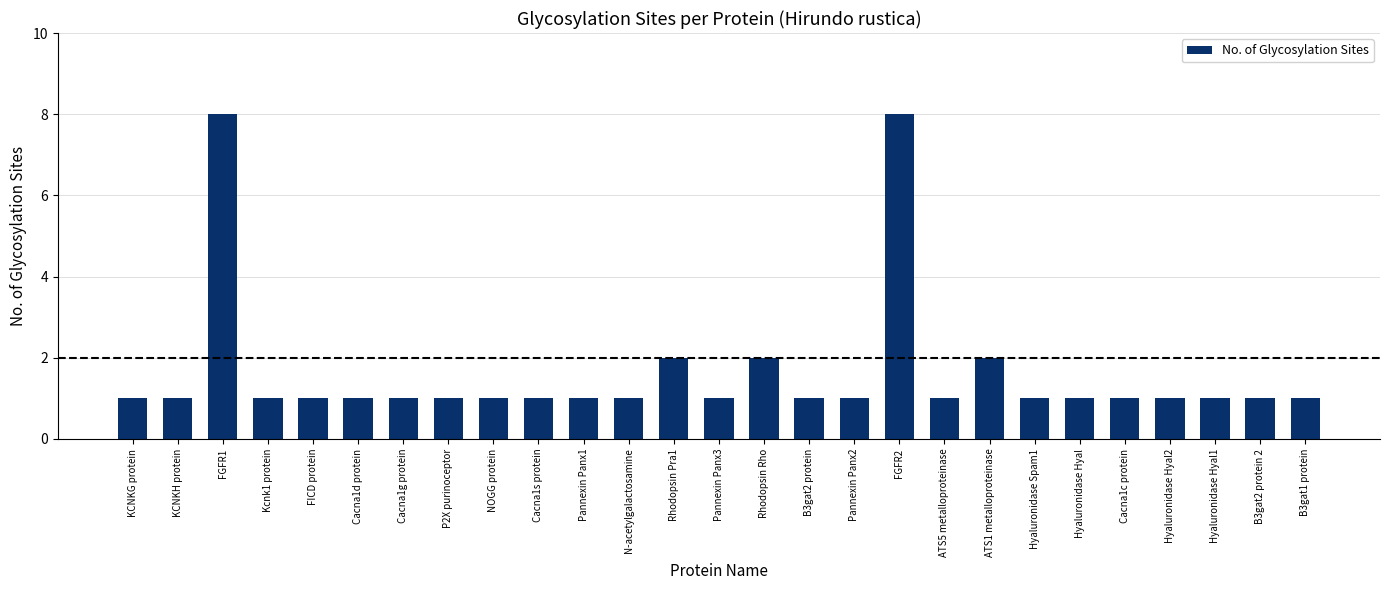

Are the bars horizontal?

No